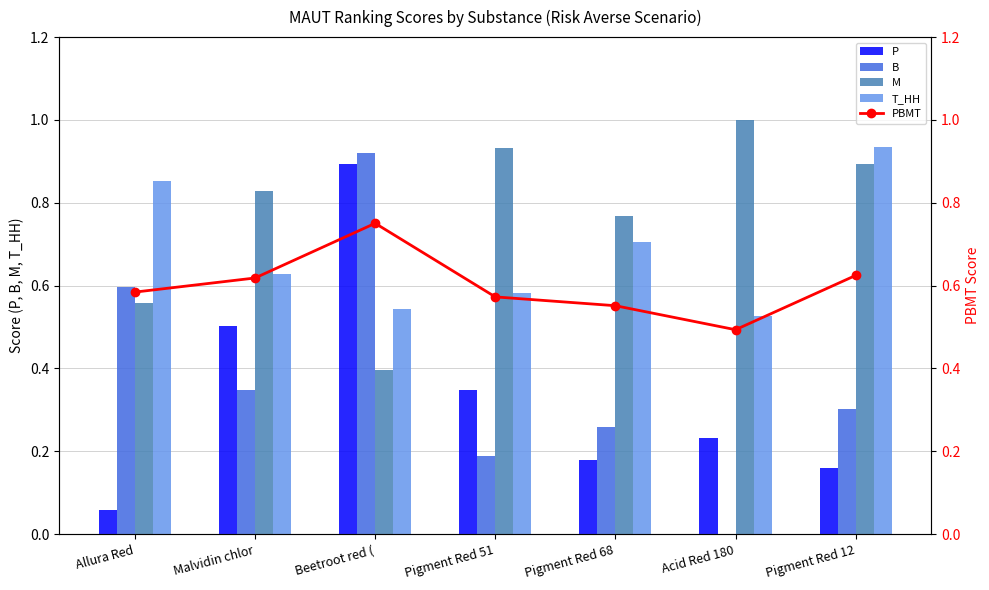

Reading right to left, extract all data points from this chart.

P: 0.2	0.2	0.2	0.3	0.9	0.5	0.1
B: 0.3	0.0	0.3	0.2	0.9	0.3	0.6
M: 0.9	1.0	0.8	0.9	0.4	0.8	0.6
T_HH: 0.9	0.5	0.7	0.6	0.5	0.6	0.9
PBMT: 0.6	0.5	0.6	0.6	0.8	0.6	0.6